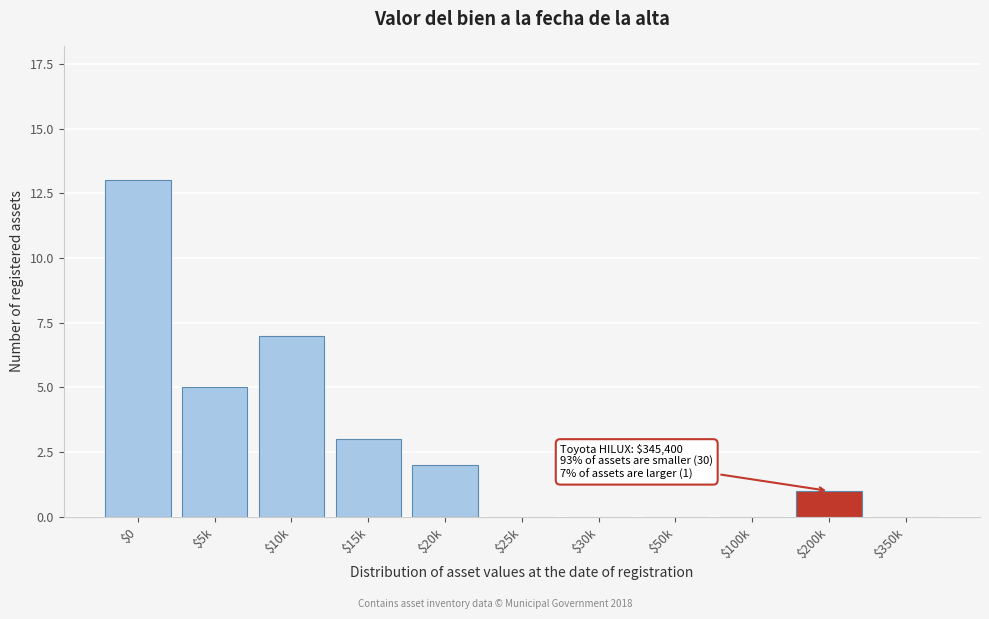

The chart shows a value of -7 at $30k. True or false?

False